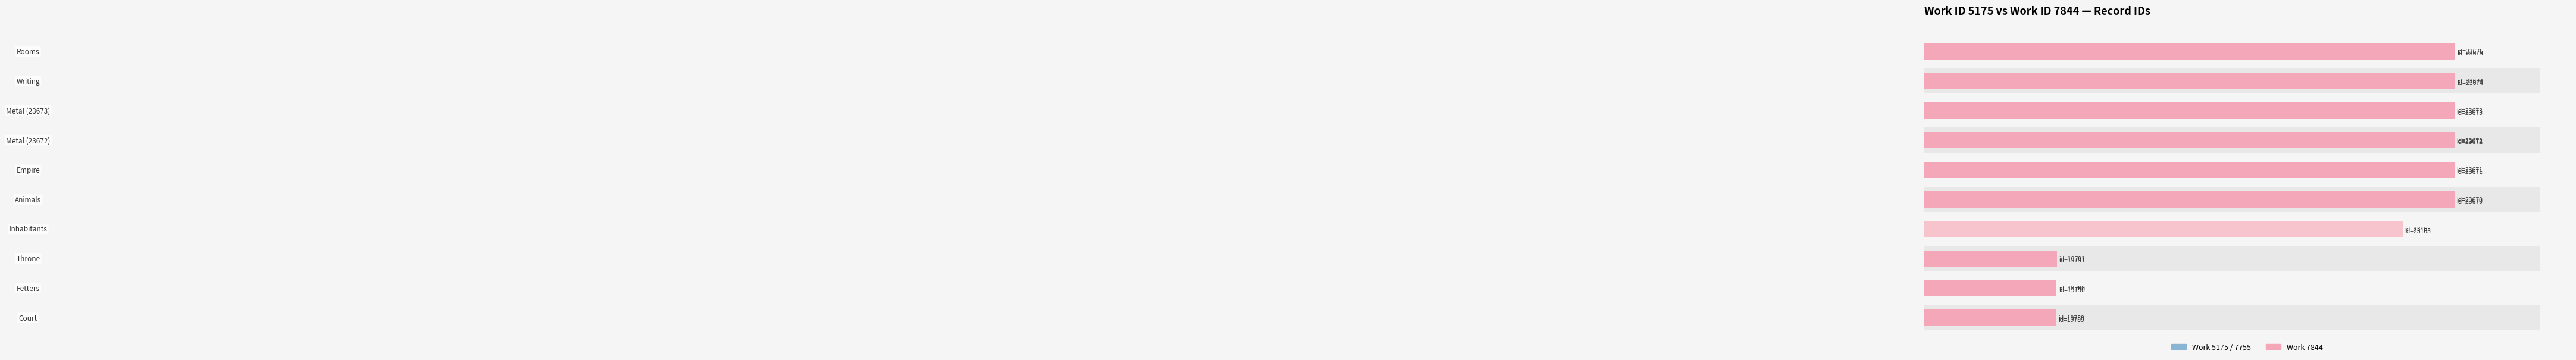

Is the value of Work ID 7844 at 5 greater than the value of Work ID 5175/7755 at 0?

Yes